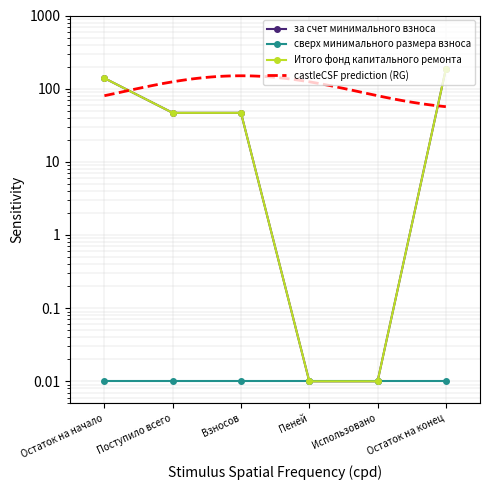

True or false: за счет минимального взноса has a value of 46.7 at Взносов.

True